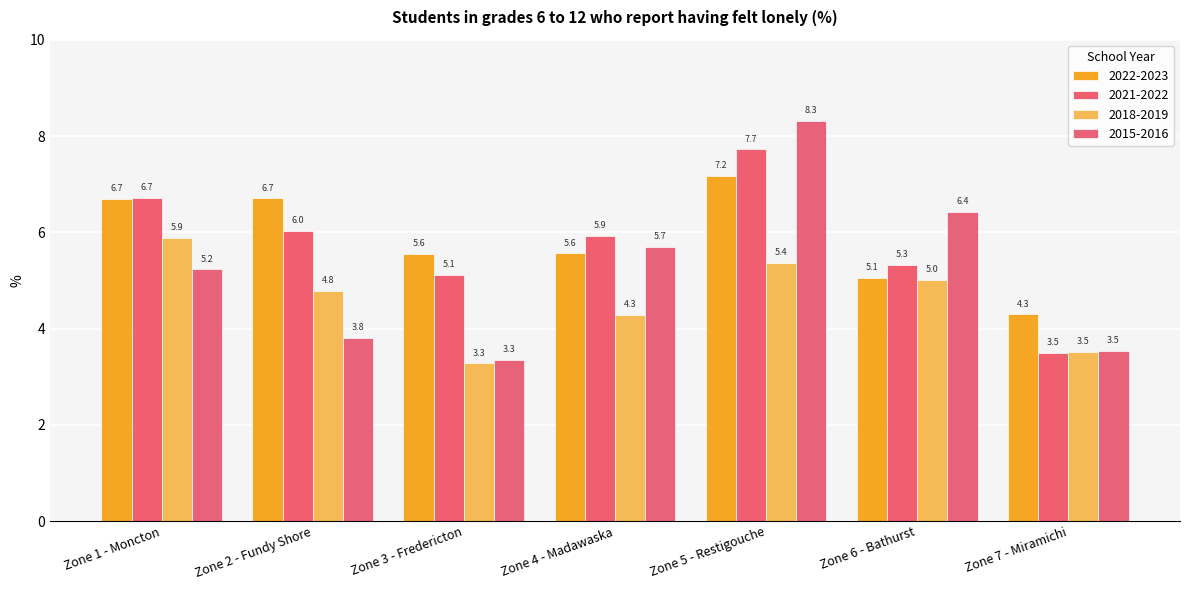

Rank the series by their maximum value, from highest to lowest.

2015-2016, 2021-2022, 2022-2023, 2018-2019